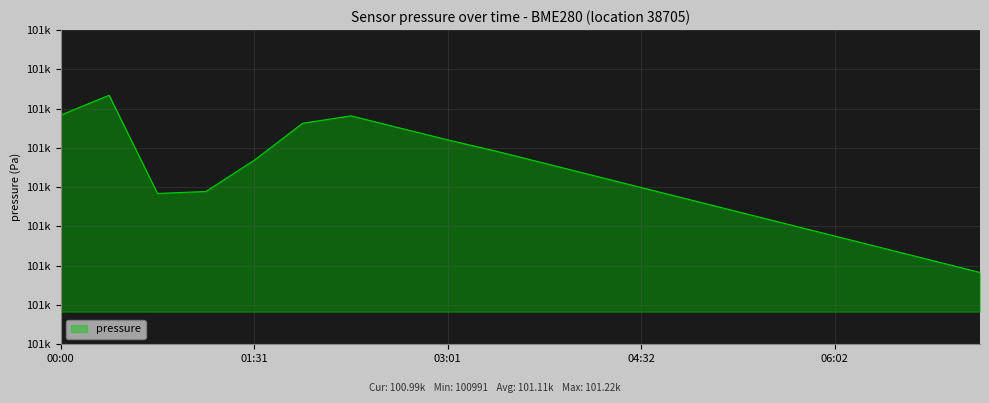

List the labels in order of value, largest first.

00:23, 00:00, 02:16, 01:54, 02:39, 03:01, 03:24, 01:31, 03:47, 04:09, 04:32, 01:08, 00:46, 04:55, 05:17, 05:40, 06:02, 06:25, 06:48, 07:10